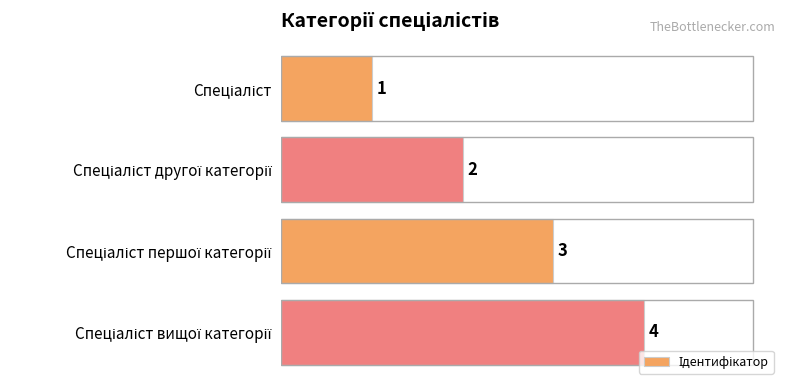

Does the chart contain any negative values?

No